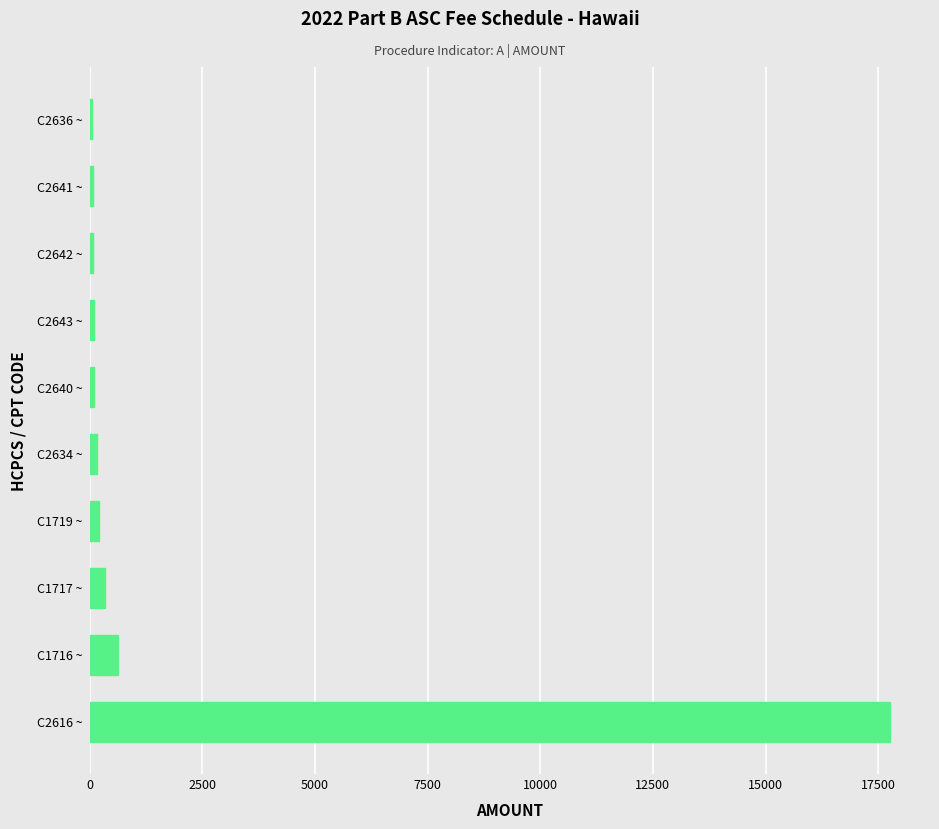

What is the average value?

1944.7